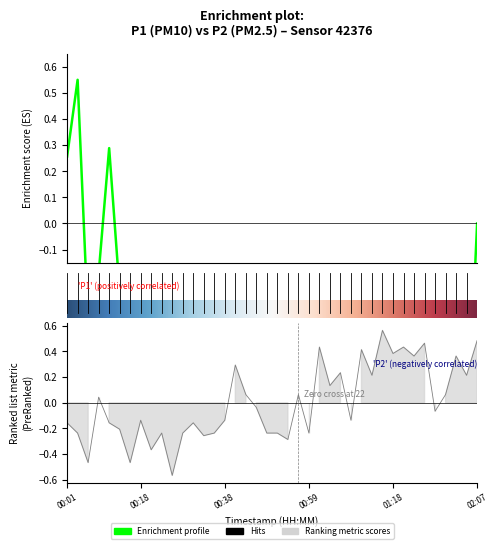

Reading left to right, transcribe all the data shown in this chart.

-0.2	-0.2	-0.5	0.0	-0.2	-0.2	-0.5	-0.1	-0.4	-0.2	-0.6	-0.2	-0.2	-0.3	-0.2	-0.1	0.3	0.1	-0.0	-0.2	-0.2	-0.3	0.1	-0.2	0.4	0.1	0.2	-0.1	0.4	0.2	0.6	0.4	0.4	0.4	0.5	-0.1	0.1	0.4	0.2	0.5